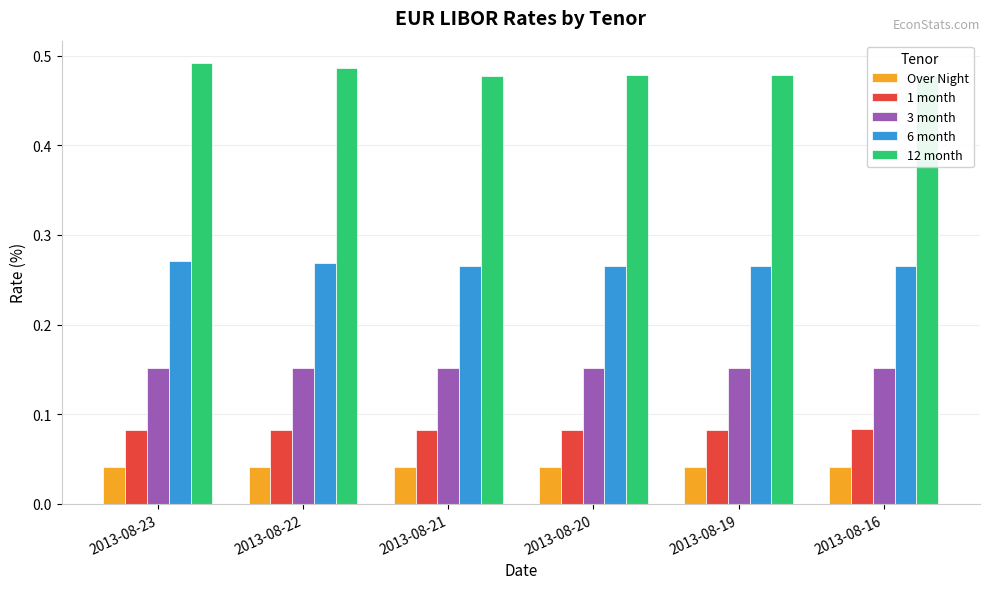

Is it true that Over Night equals 0.0 at 2013-08-23?

False